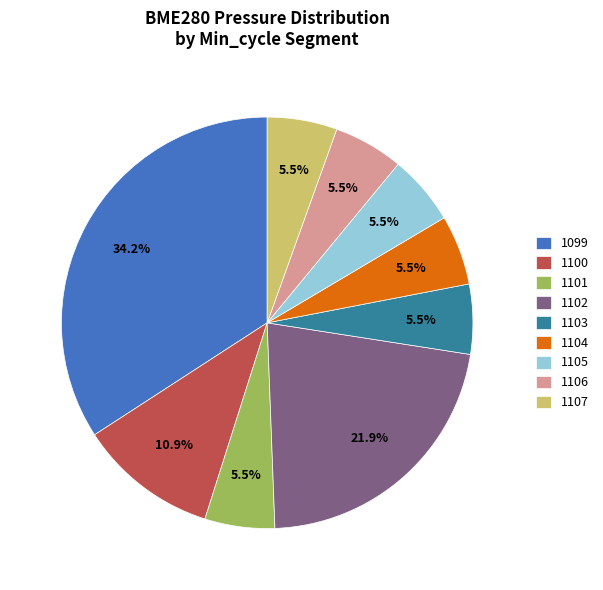

To the nearest percent, what is the average slice percentage?

11%